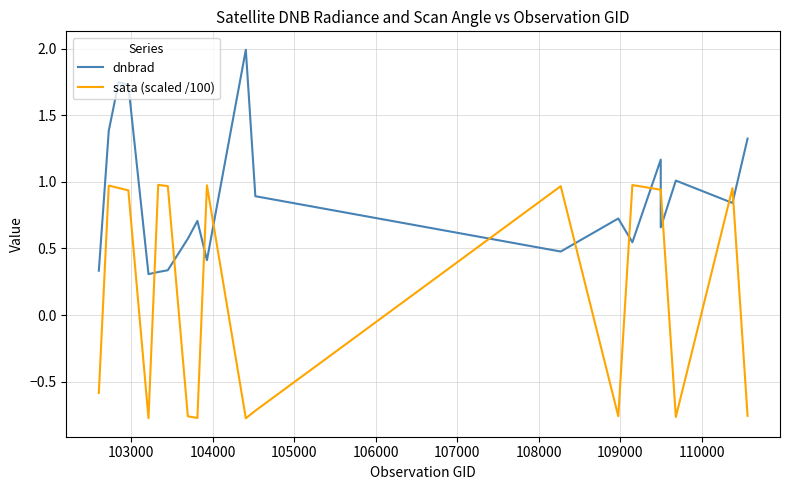

List the series in order of their peak value, lowest first.

sata (scaled /100), dnbrad